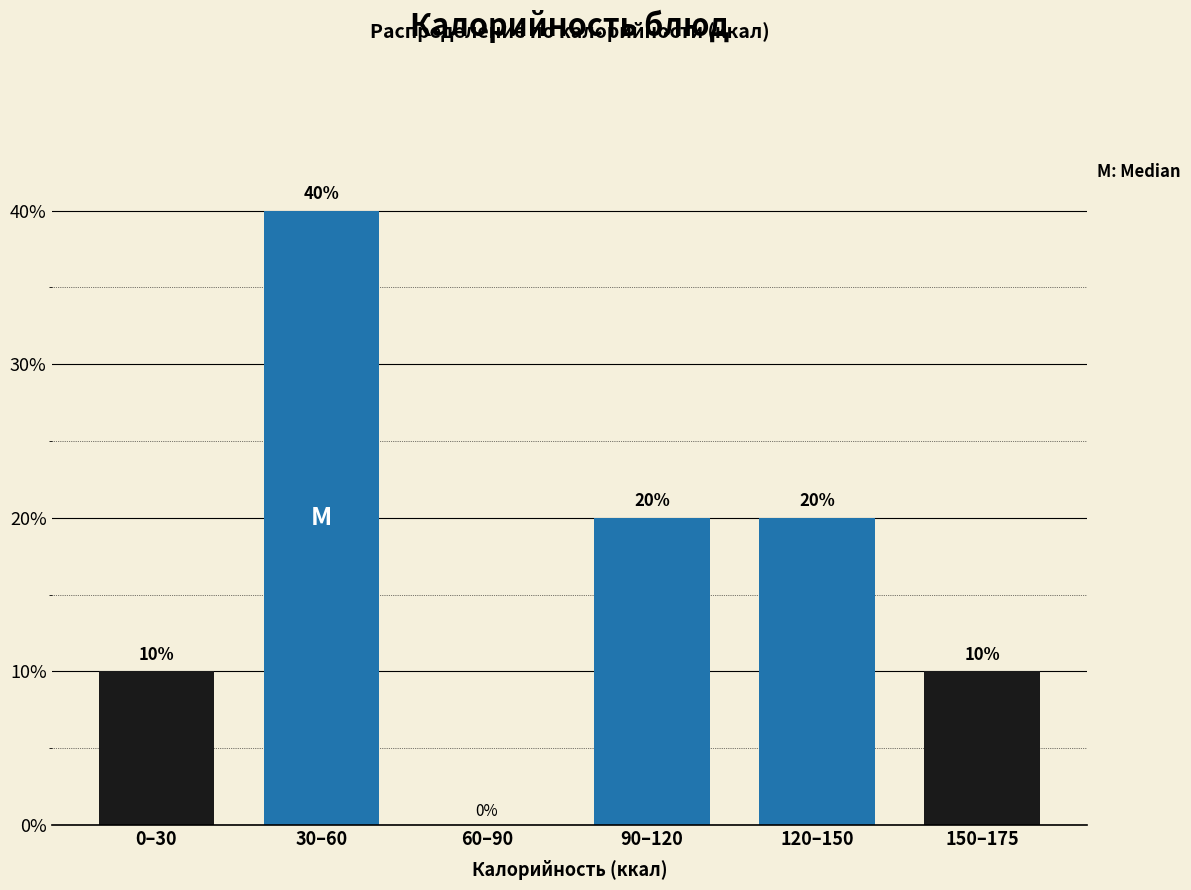

Reading left to right, transcribe all the data shown in this chart.

0–30=10	30–60=40	60–90=0	90–120=20	120–150=20	150–175=10